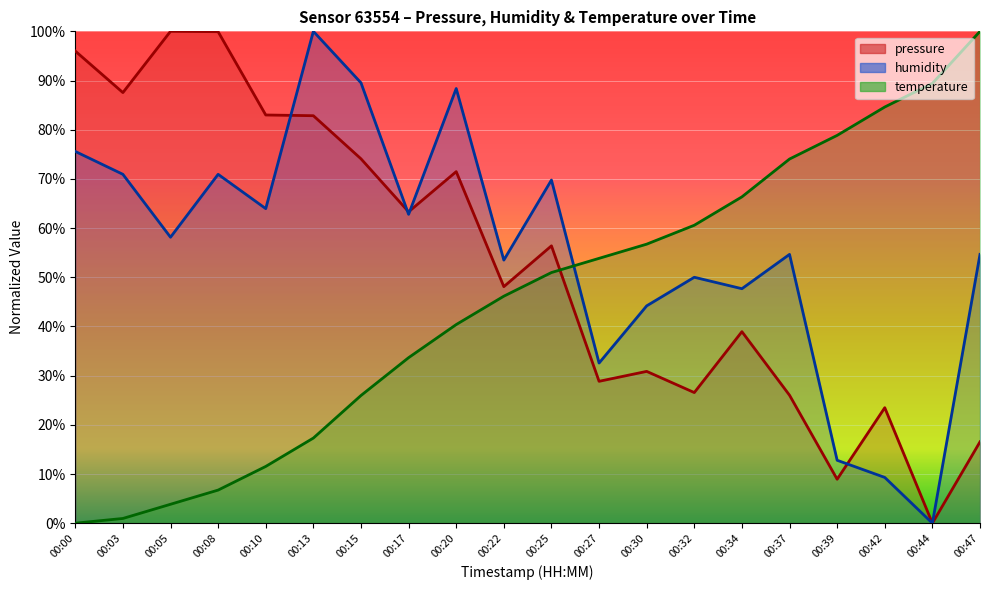

What is the difference between the maximum and minimum values in the pressure series?

100.0